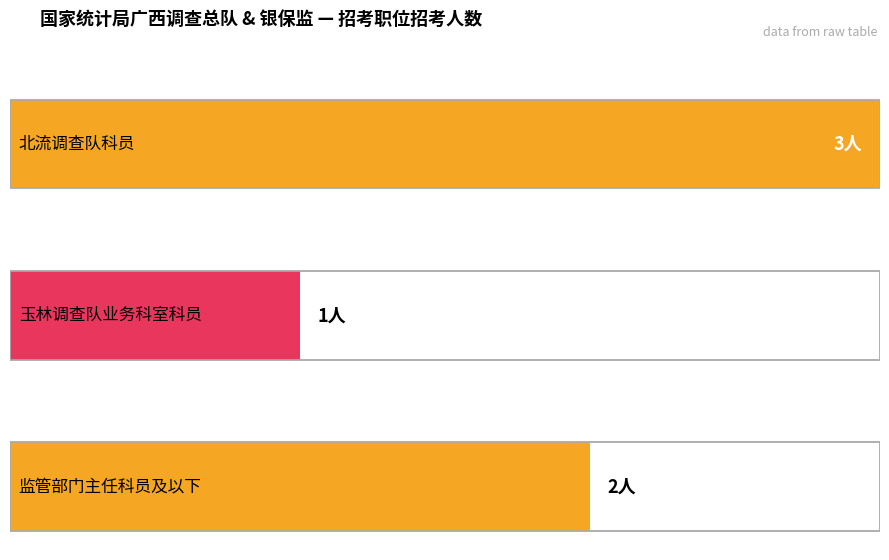

The value at 玉林调查队业务科室科员 is 1. True or false?

False